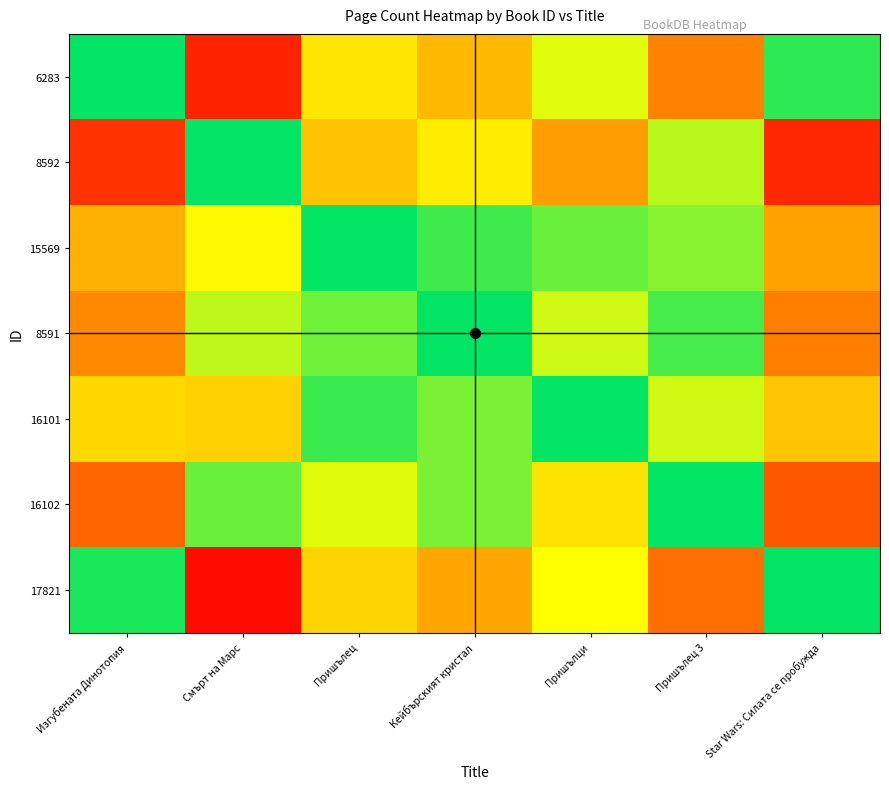

What is the difference between the highest and lowest values at Смърт на Марс?

1.2